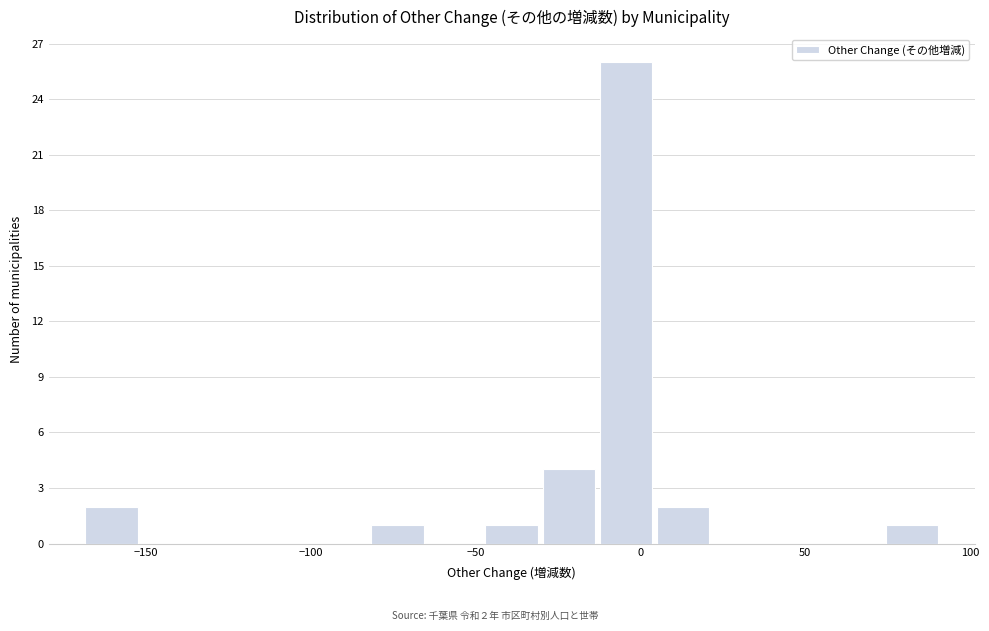

Read against the x-axis, roughly where is the centre of the tallest bar?

-5